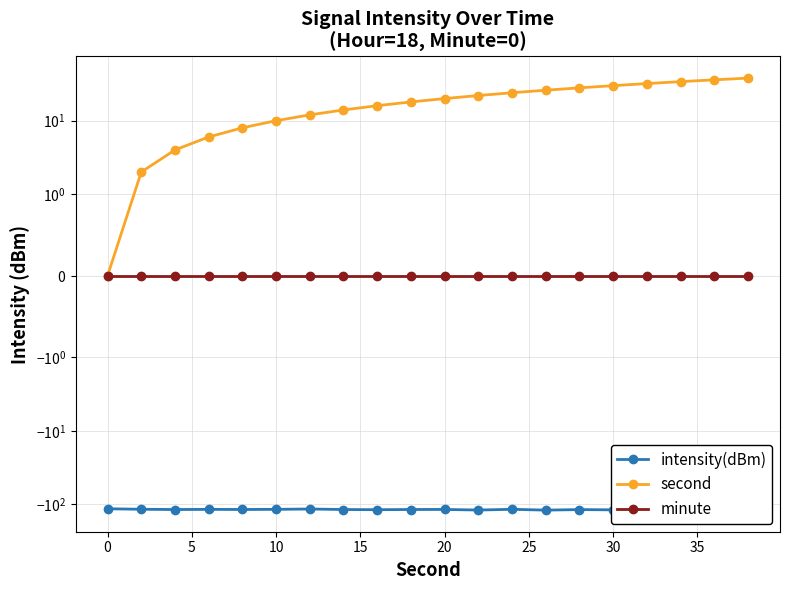

What are all the series names shown in the legend?

intensity(dBm), second, minute